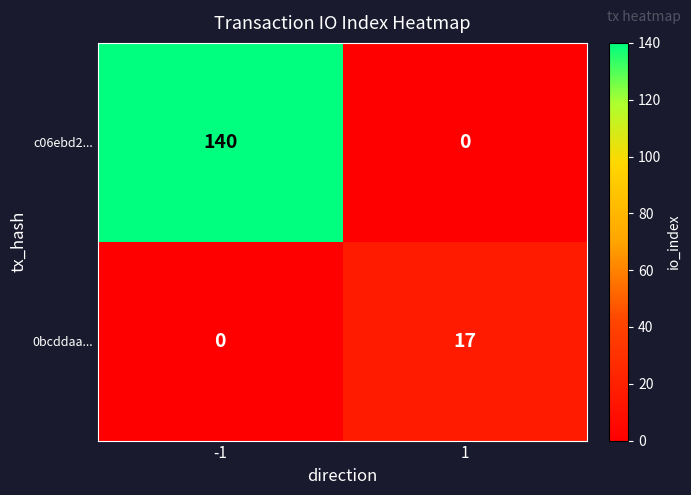

How many series are shown in this chart?

2